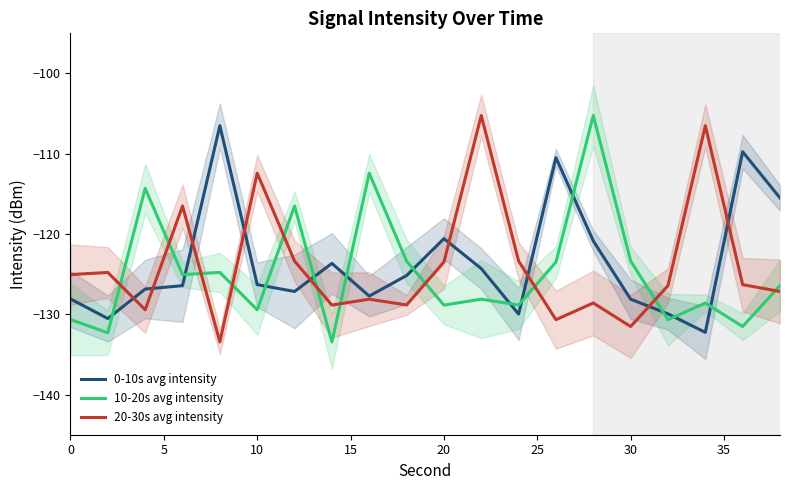

The 0-10s avg intensity series shows -173.4 at 20. True or false?

False